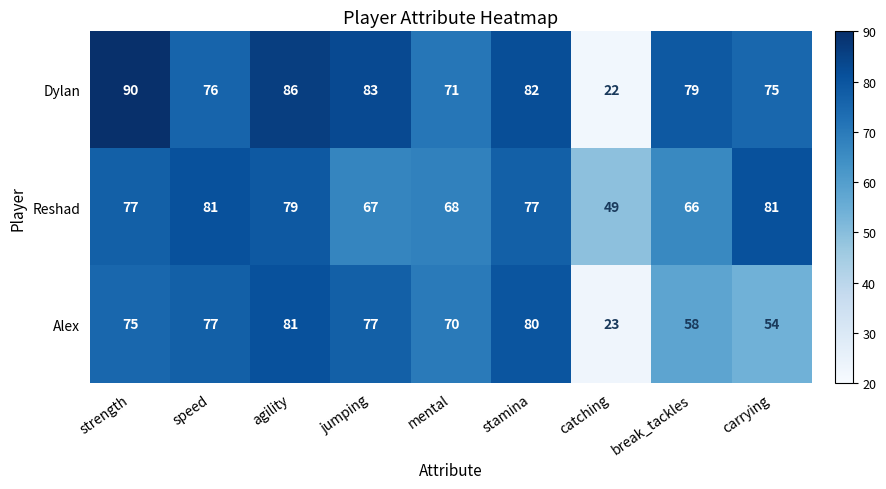

Rank the series by their average value, from lowest to highest.

Alex, Reshad, Dylan